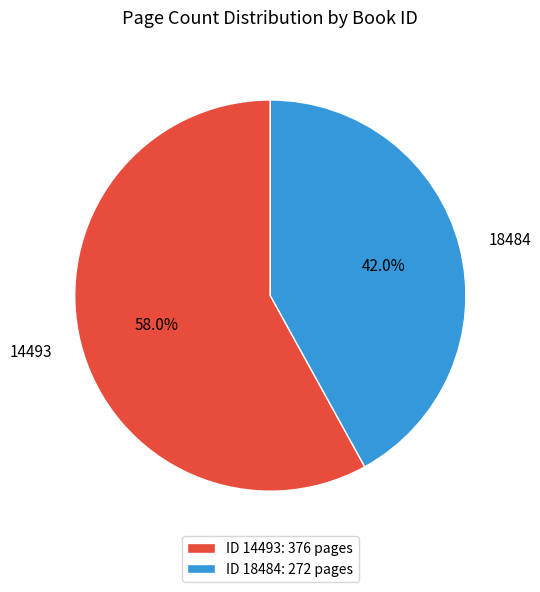

How much of the chart is everything except 18484?

58.0%